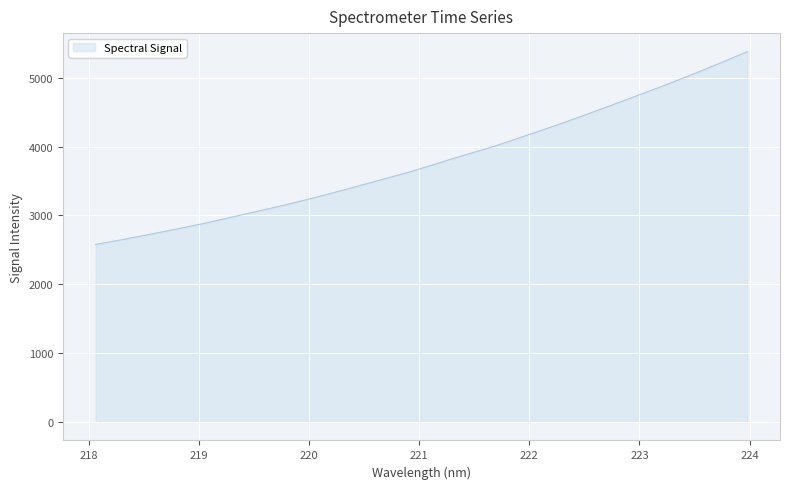

What is the greatest value displayed?

5379.0